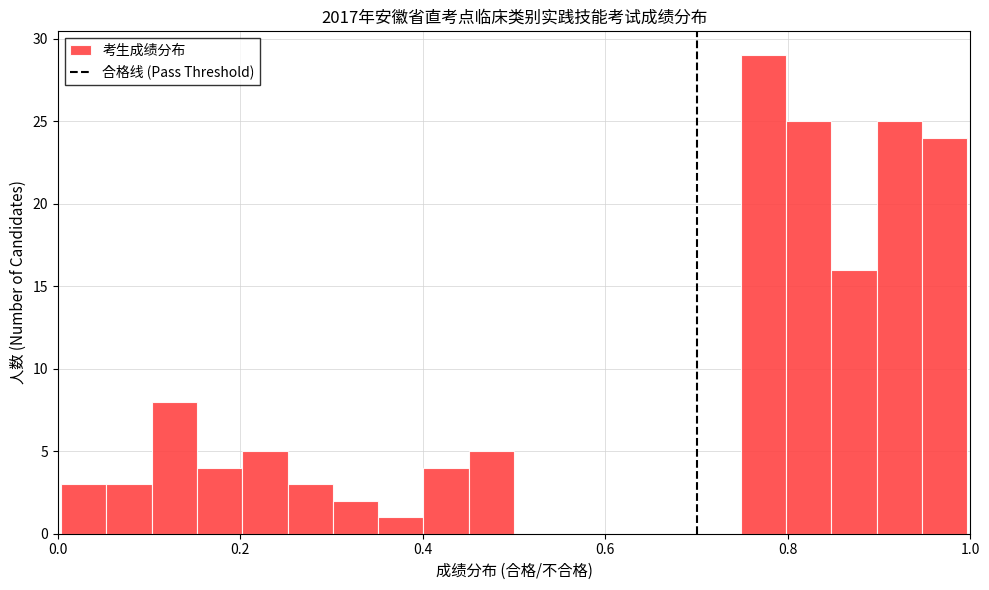

Around what value on the x-axis is the tallest bar? Give the approximate position of its centre, as read against the axis.

0.78